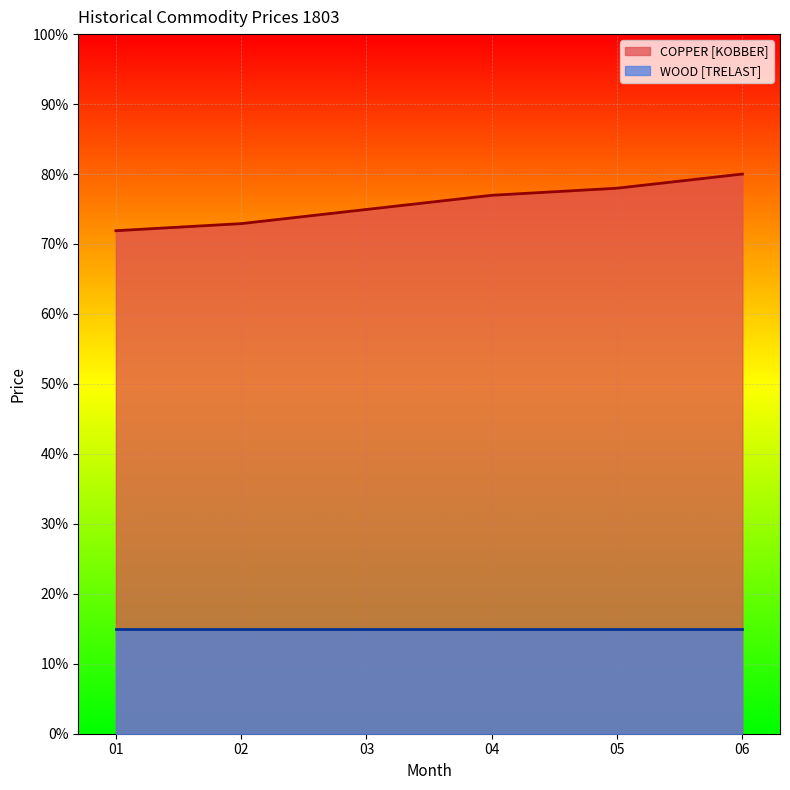

Is the value of WOOD [TRELAST] at 03 greater than the value of COPPER [KOBBER] at 02?

No